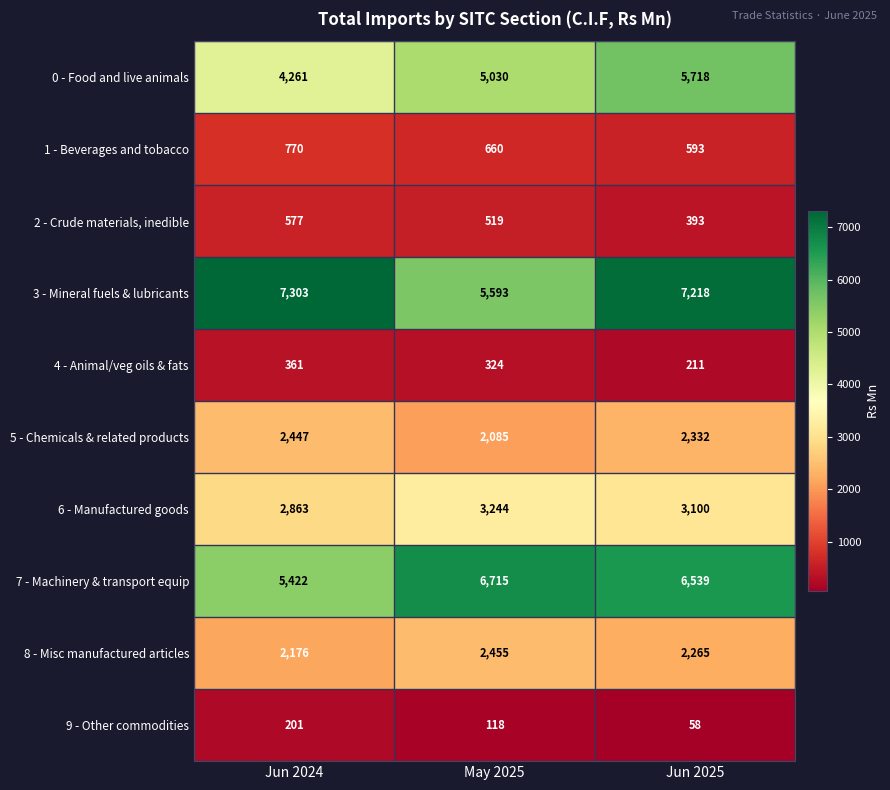

Which series changed the most between Jun 2024 and May 2025?

3 - Mineral fuels & lubricants